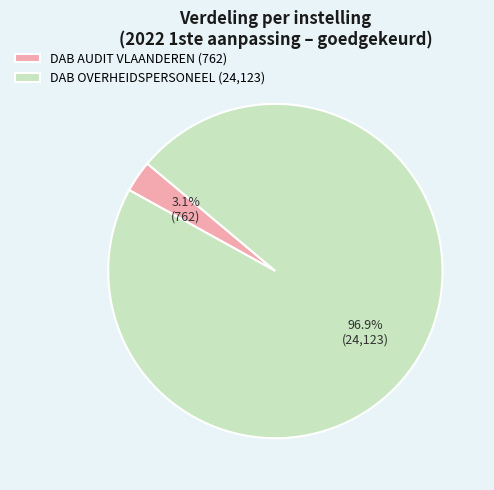

Which has a higher value, DAB AUDIT VLAANDEREN (762) or DAB OVERHEIDSPERSONEEL (24,123)?

DAB OVERHEIDSPERSONEEL (24,123)